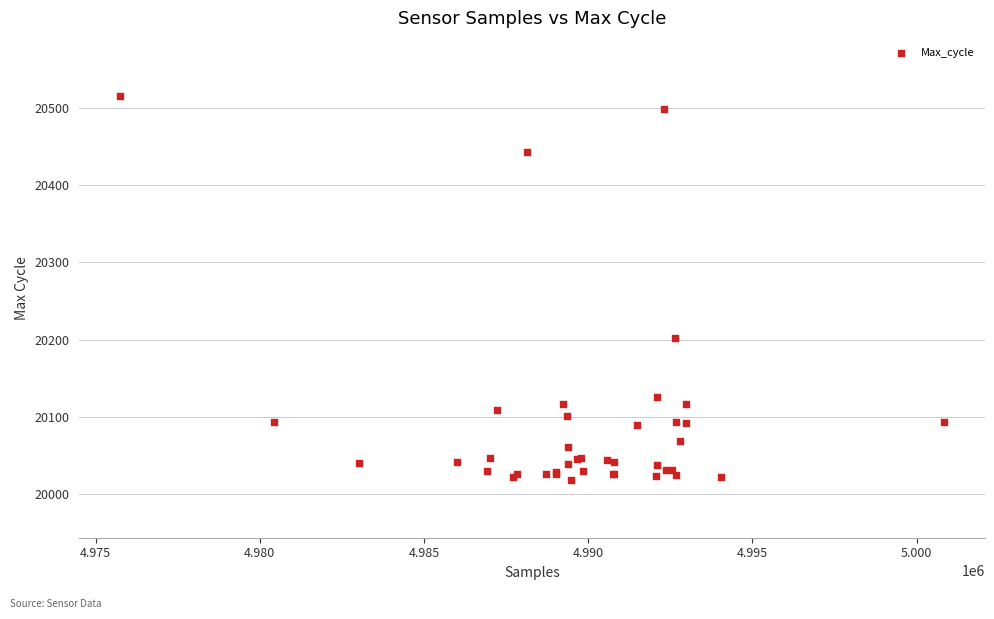

What Y value in the scatter plot is closest to 20267?

20202